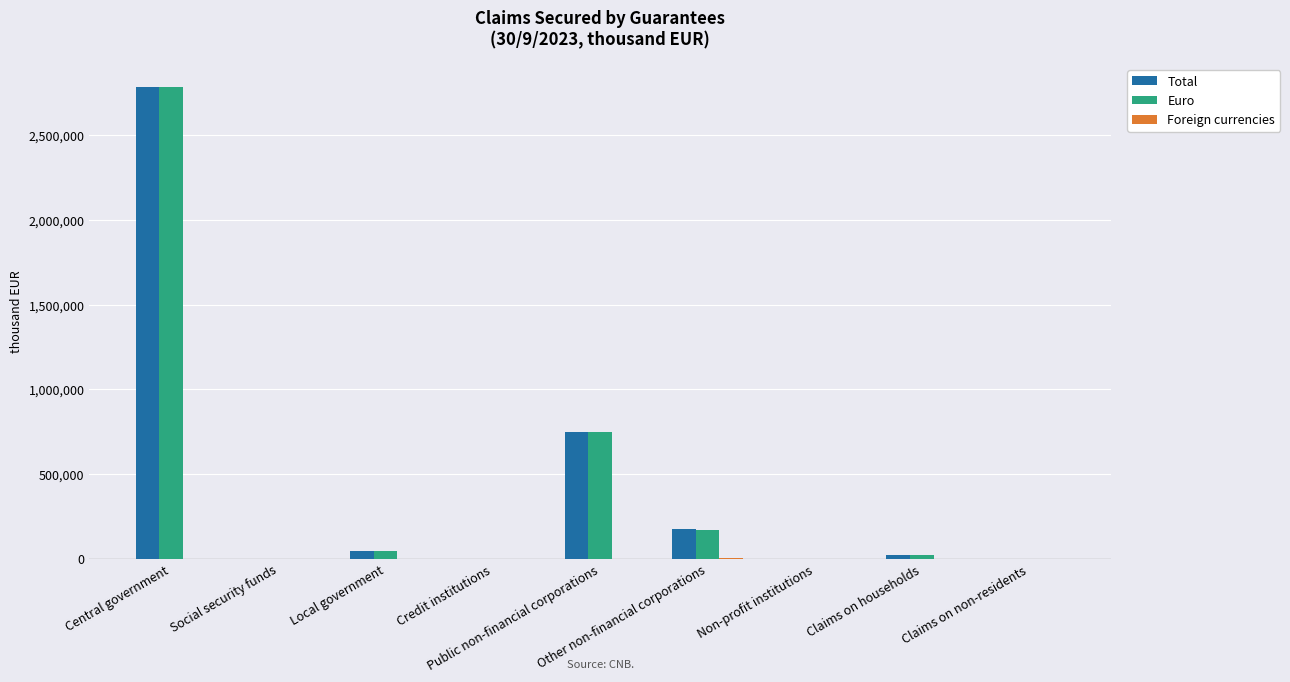

What is the maximum value shown in the chart?

2780973